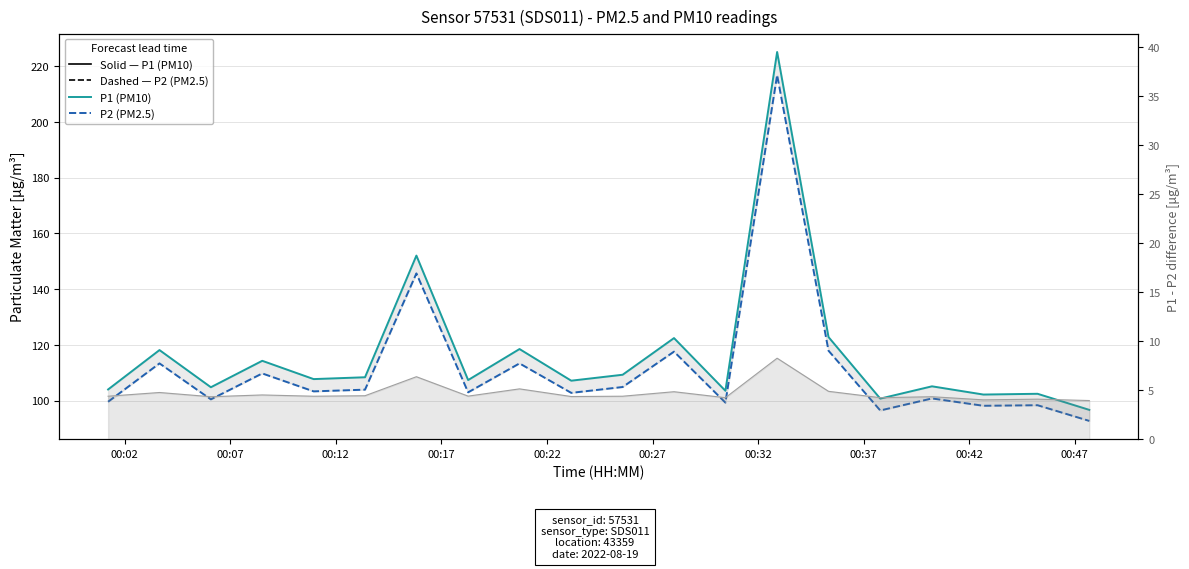

Is the value of P1 (PM10) at 00:37 greater than the value of P2 (PM2.5) at 19?

Yes